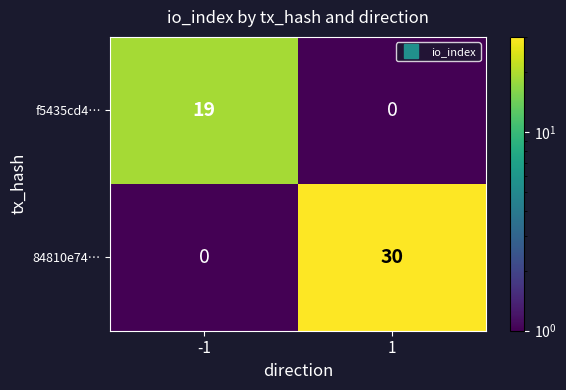

What is the total value across all series at 1?

30